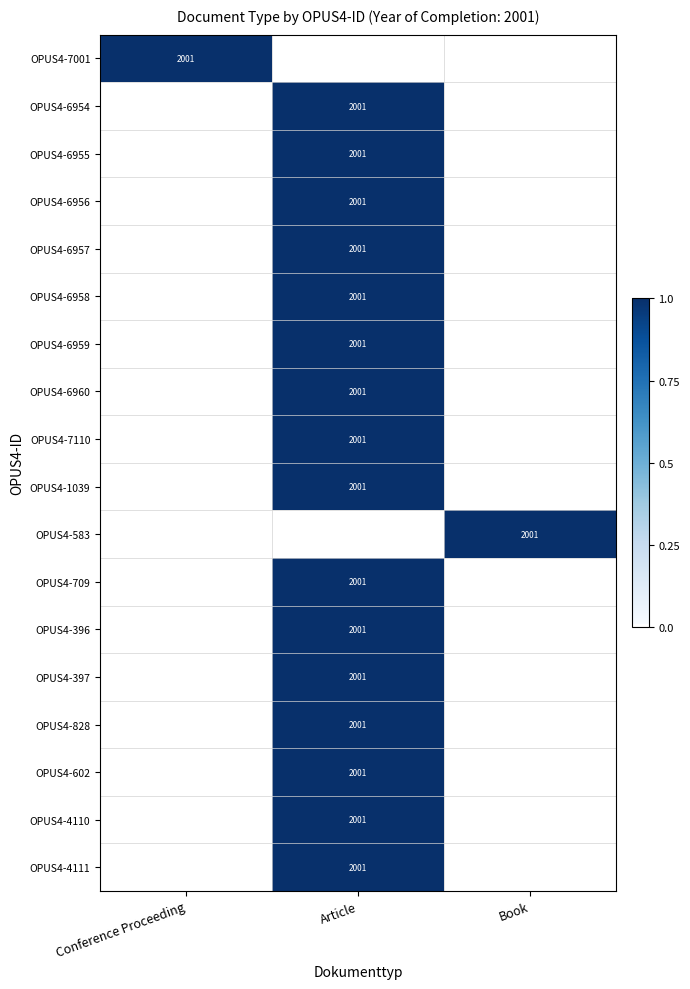

The OPUS4-583 series shows 1189 at Book. True or false?

False